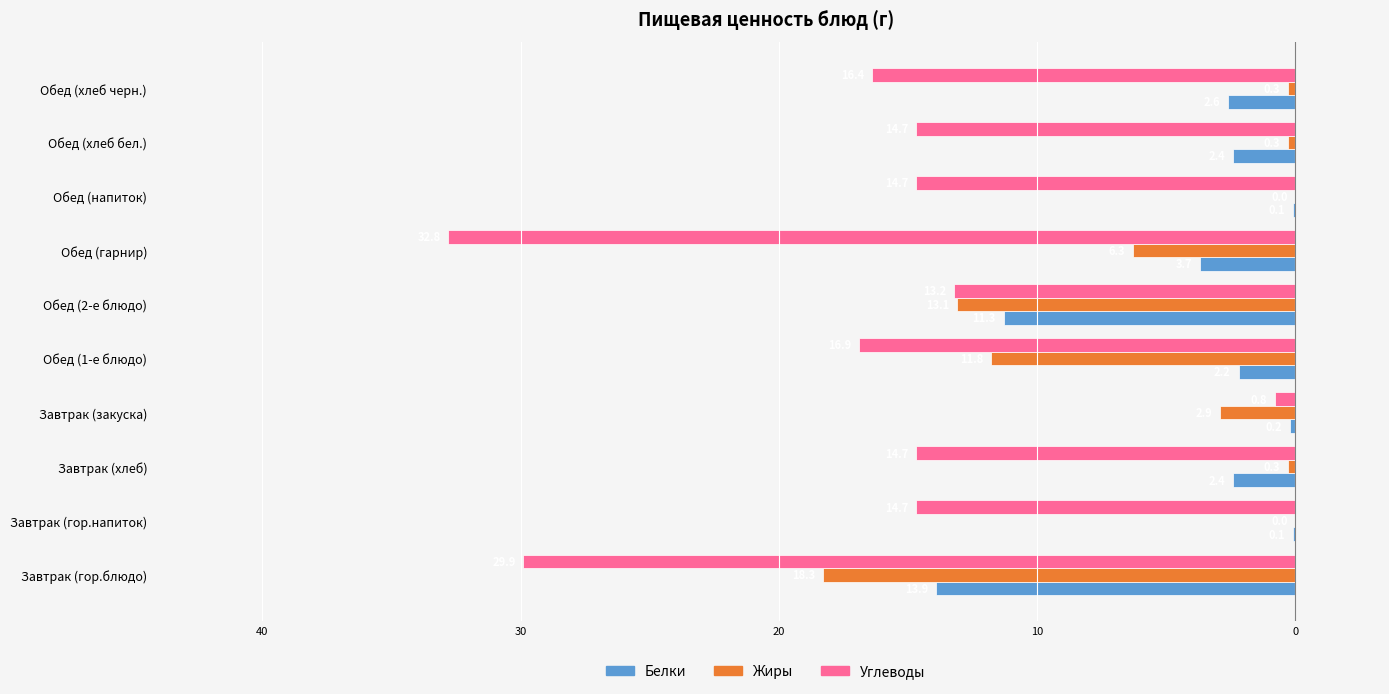

Where is Углеводы nearest to the value -16?

Обед (хлеб черн.)